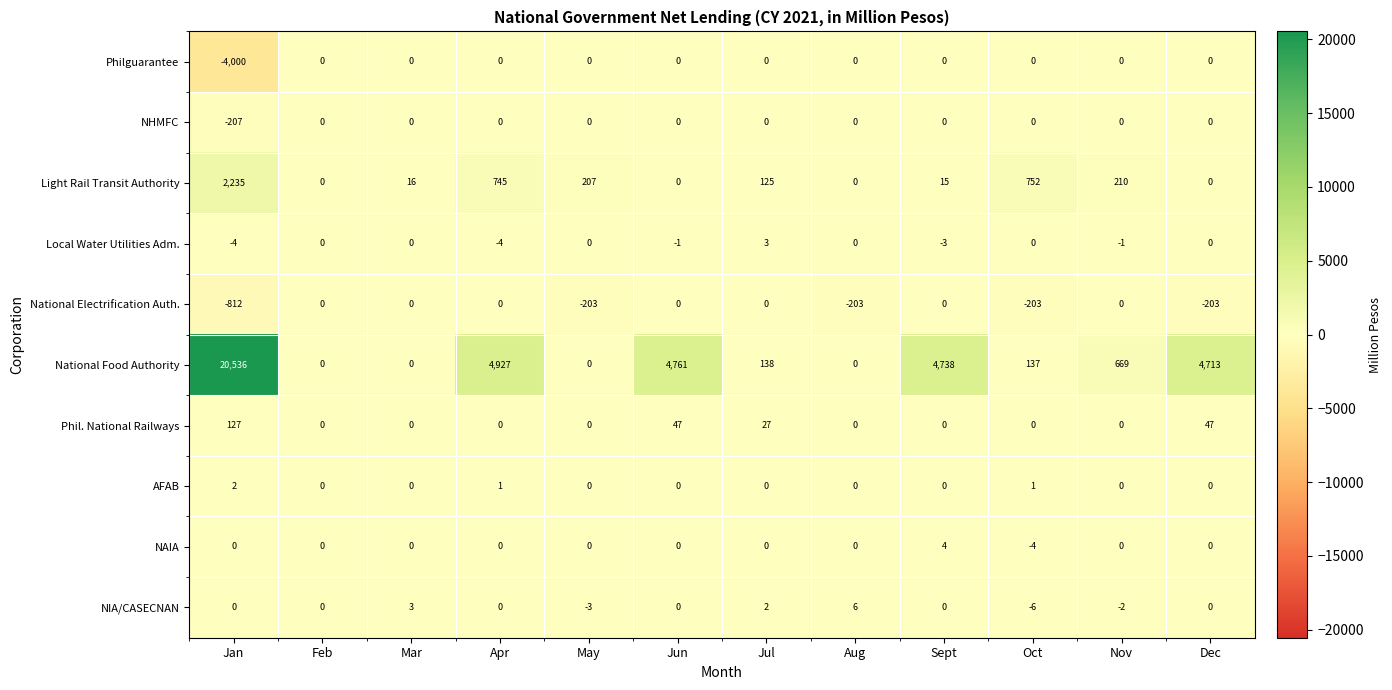

At which category is the sum across all series the highest?

Jan